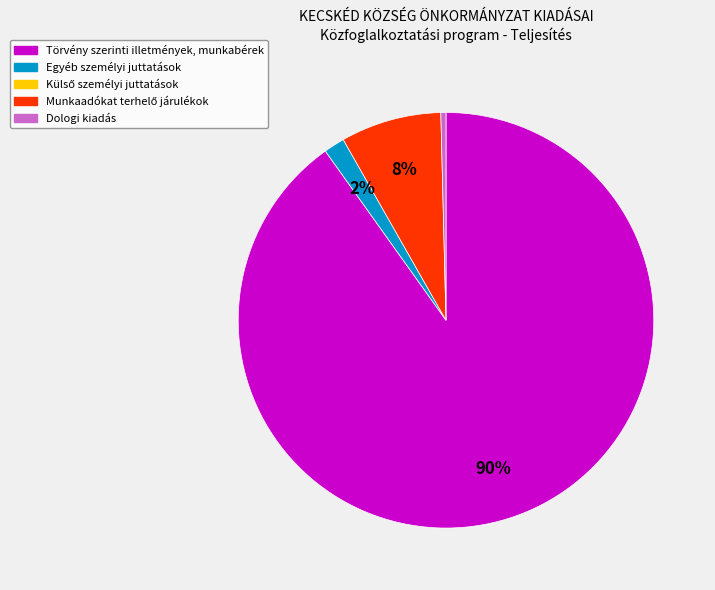

How many slices are in this pie chart?

4